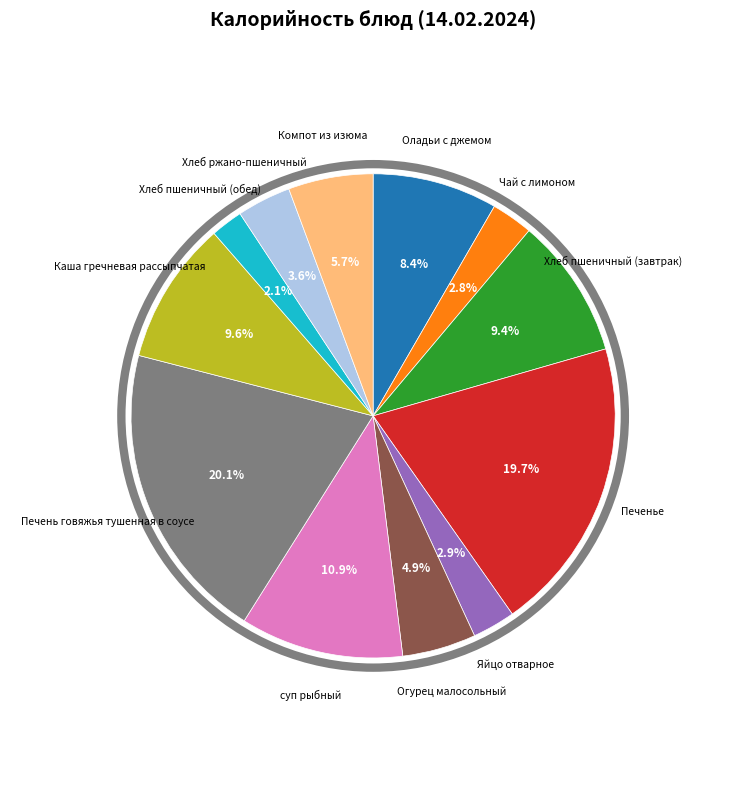

Is there any slice that represents more than half of the pie?

No